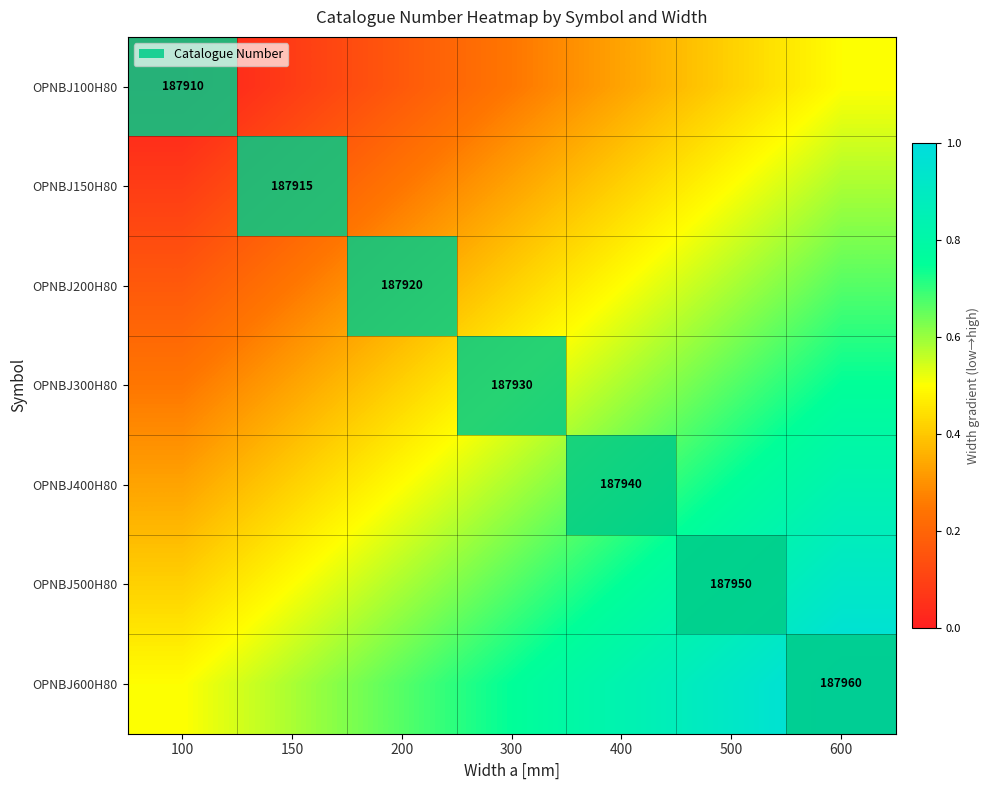

What is the sum of all OPNBJ150H80 values?

2.3